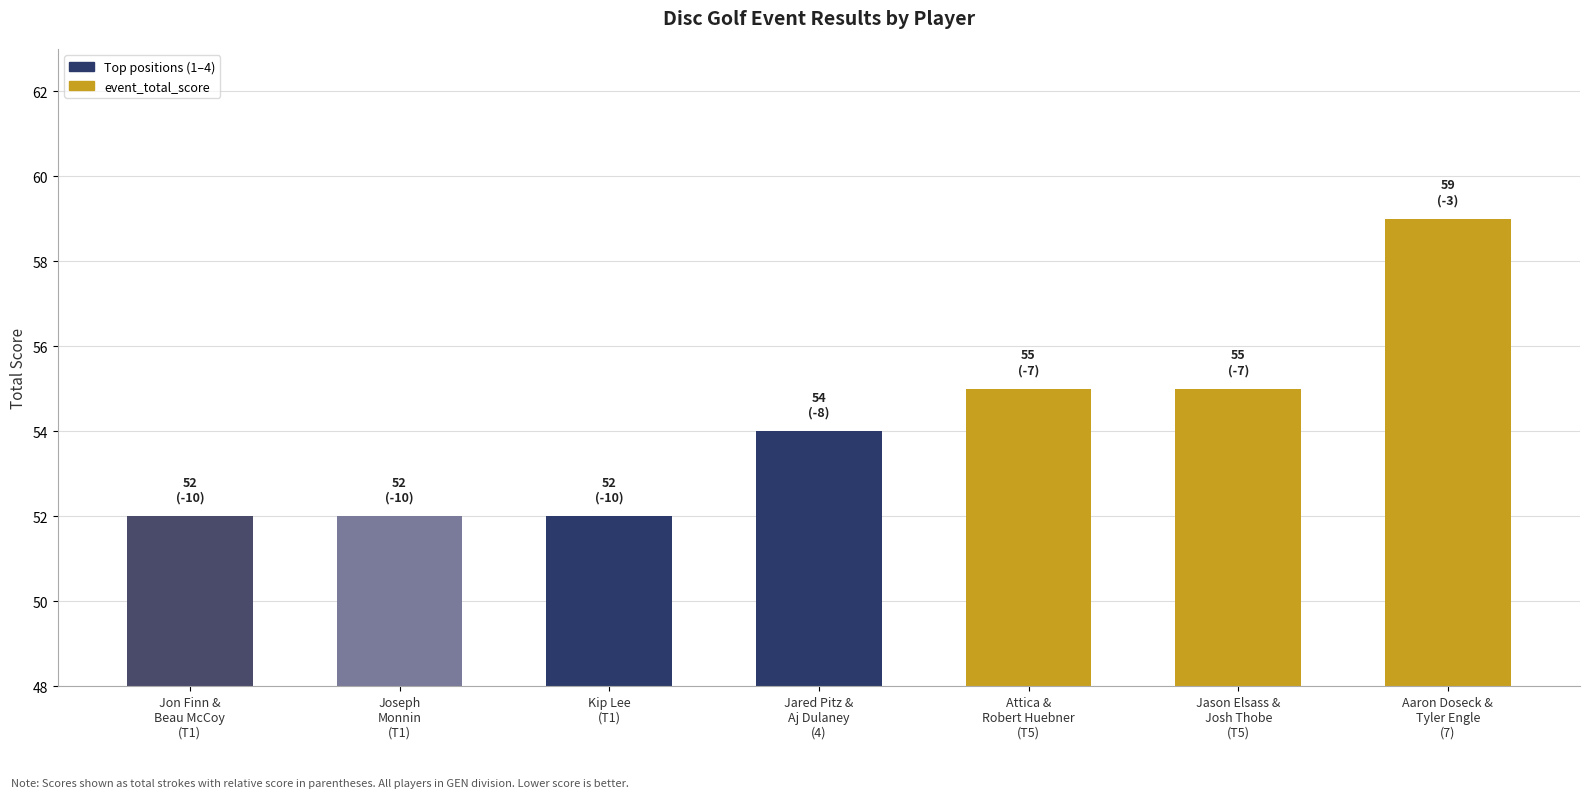

True or false: the data shows 24 at Jon Finn &
Beau McCoy
(T1).

False